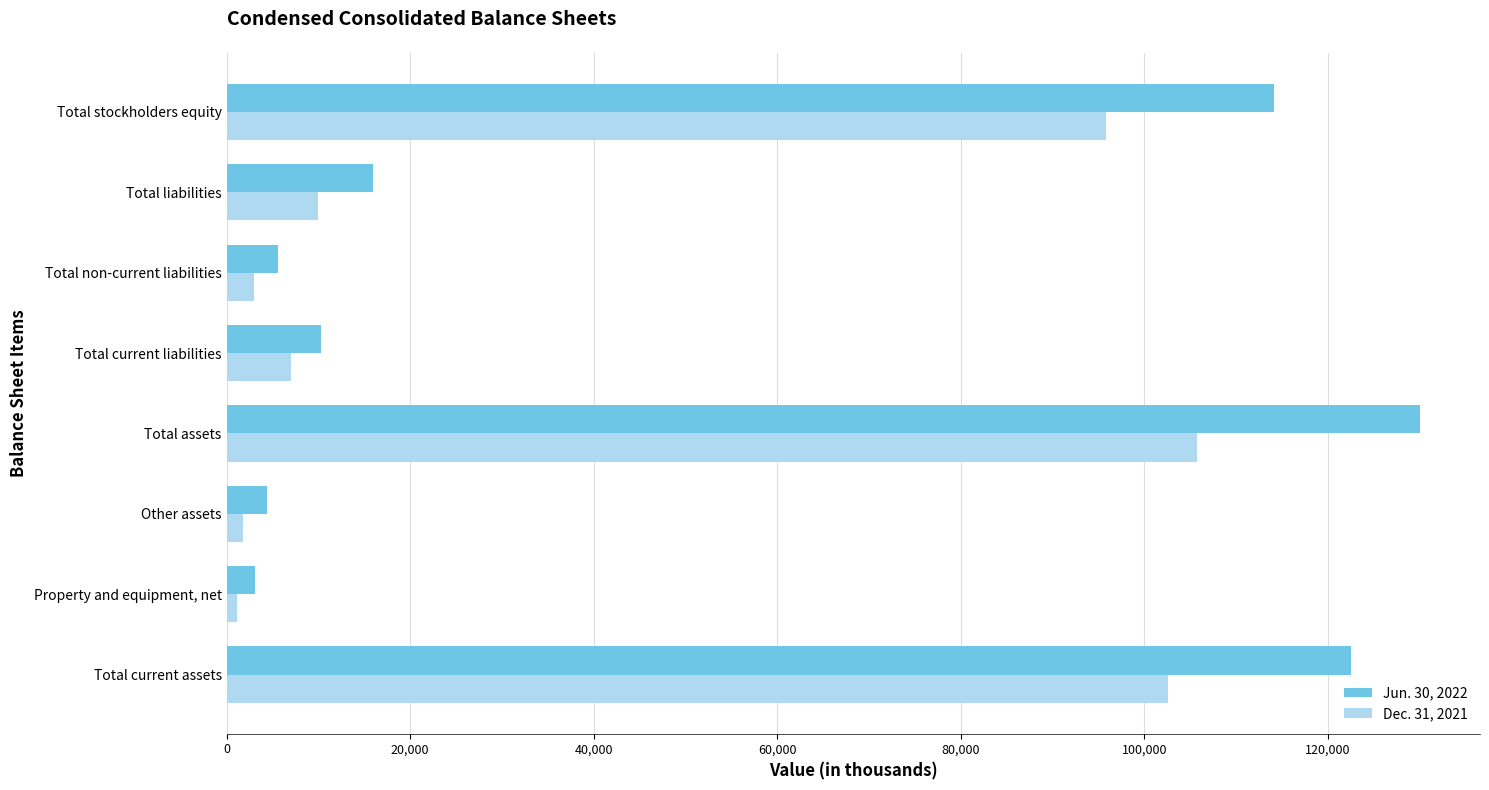

What is the spread (max minus min) of values at Total non-current liabilities?

2699